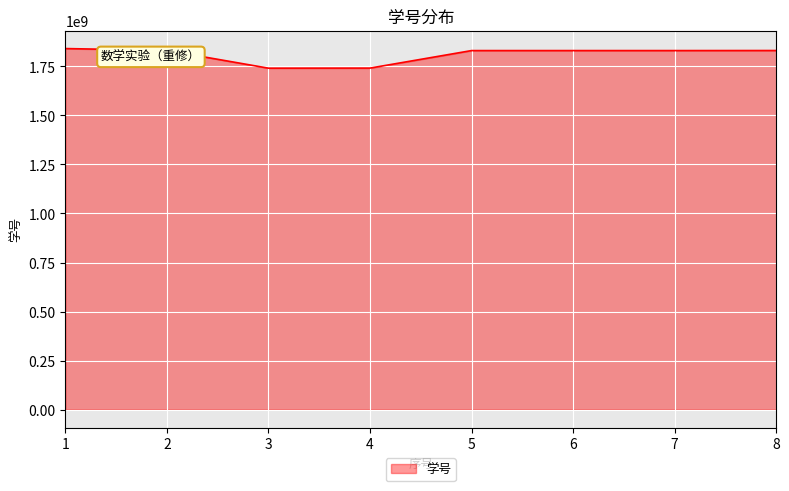

Approximately how many times larger is the value at 6 compared to 3?

1.1